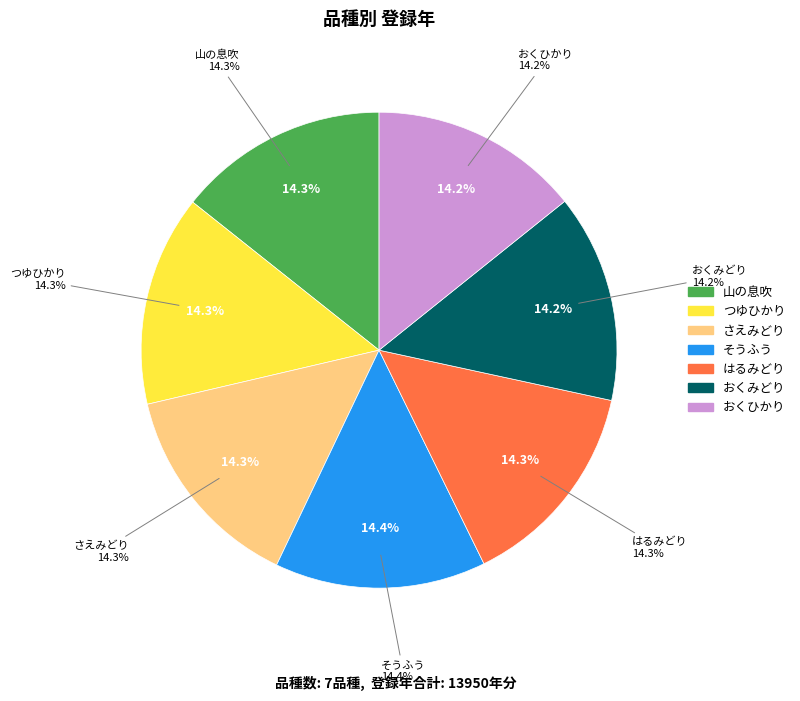

Is there a majority slice in this chart?

No